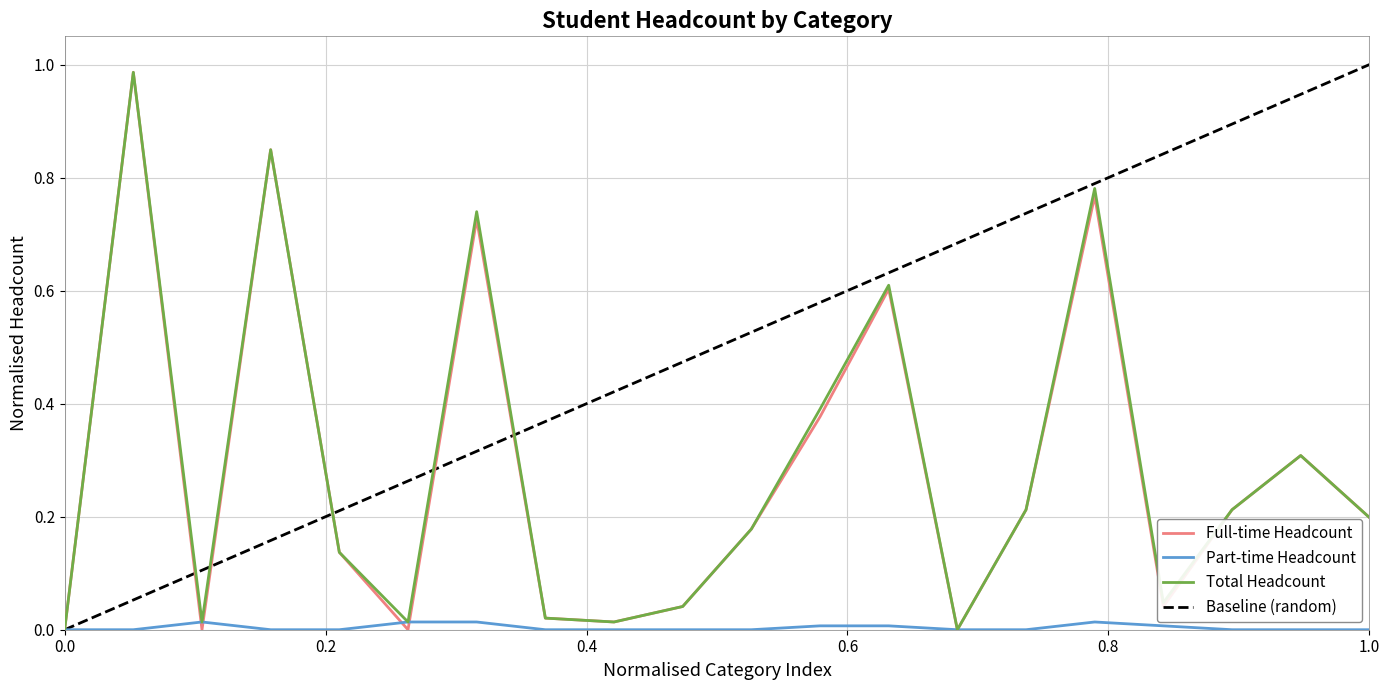

Count the number of categories in the chart.

20